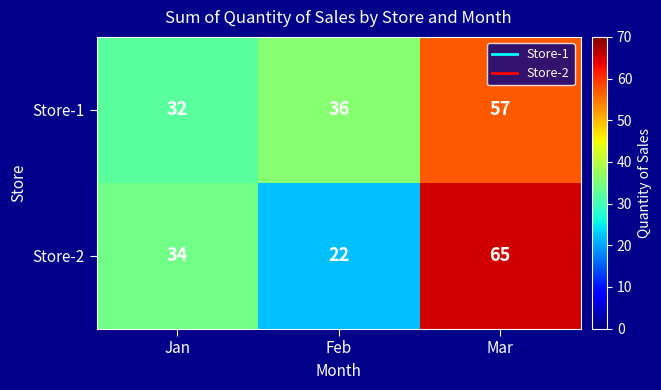

What is the sum of the Store-1 values at Feb and Mar?

93